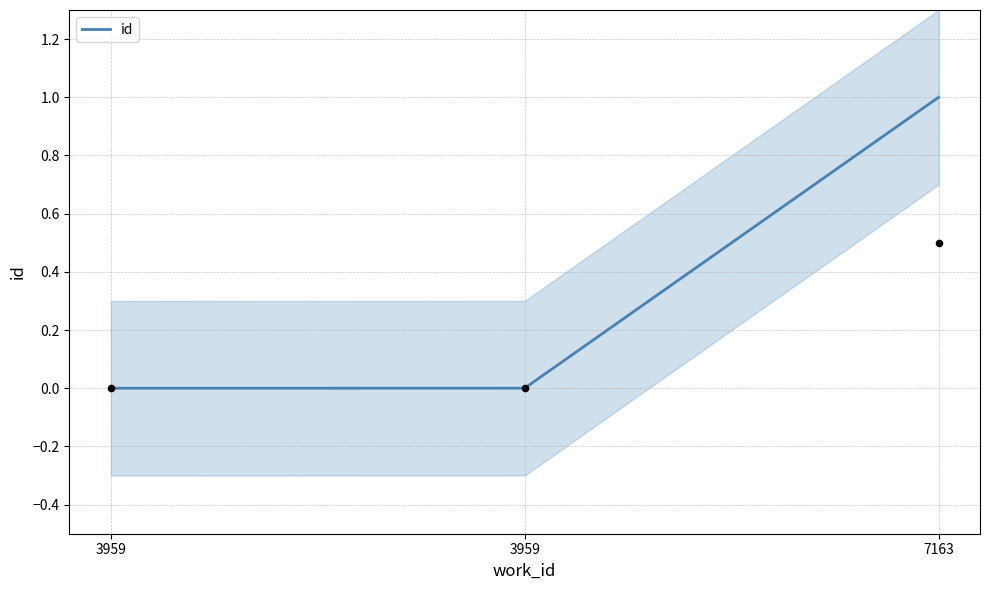

Which has a higher value, 3959 or 7163?

7163